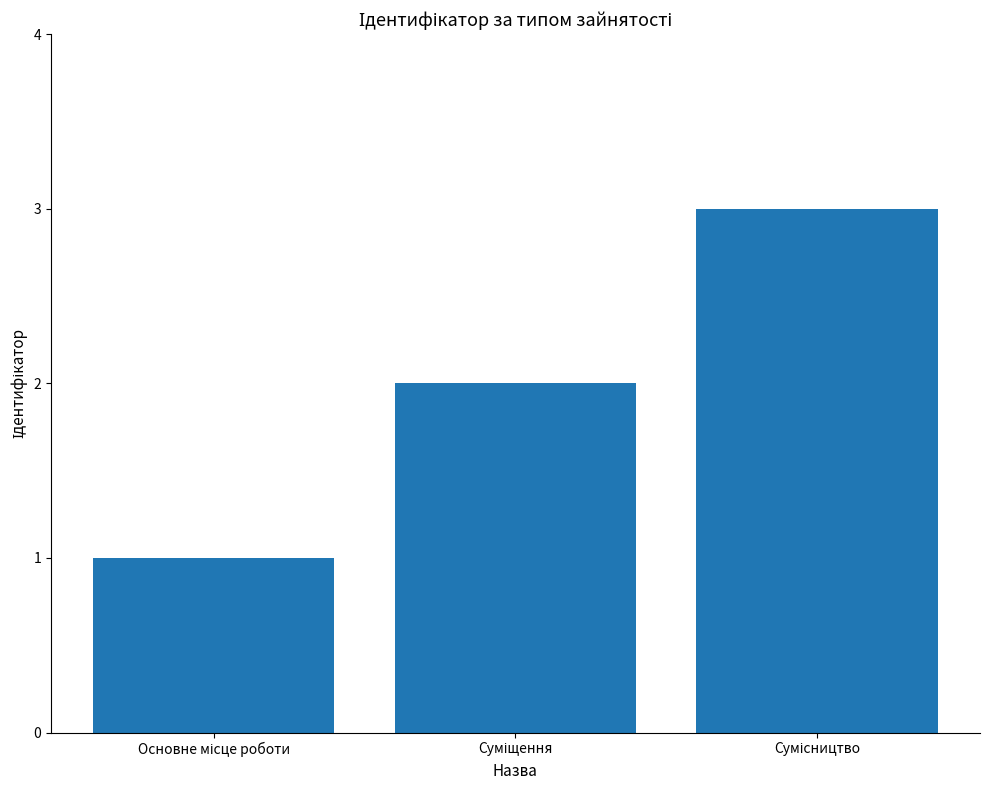

What is the greatest value displayed?

3